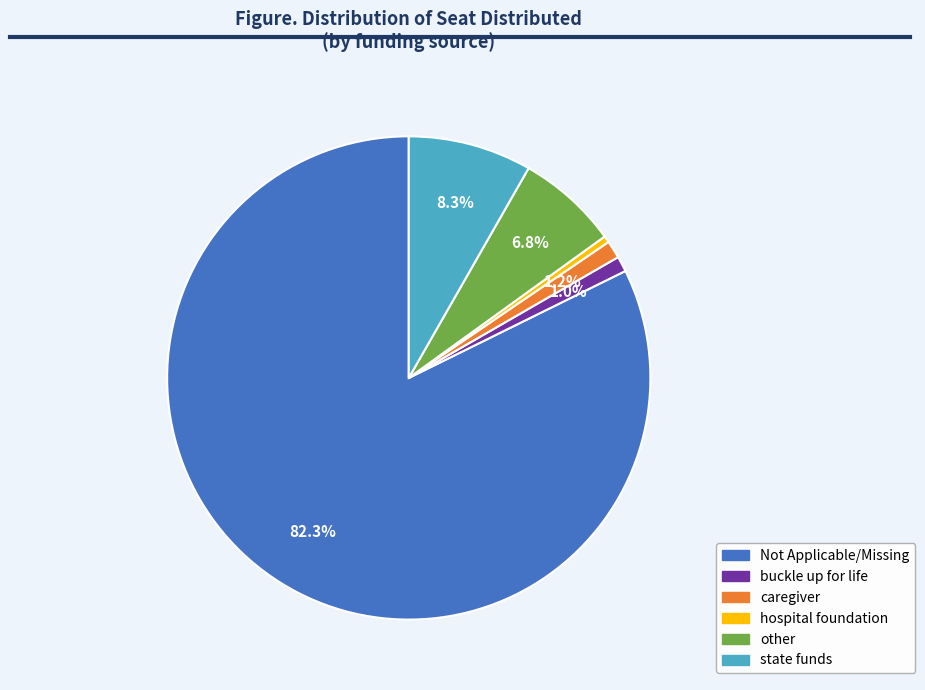

Do caregiver and state funds together represent more than half of the pie?

No